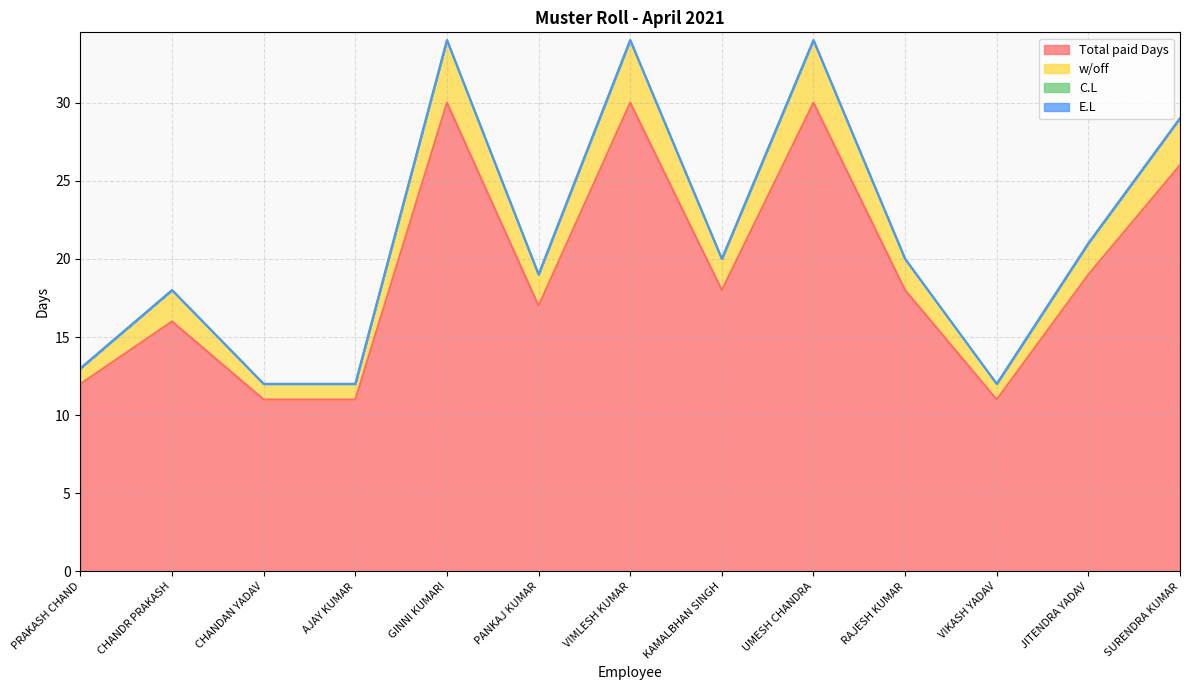

Where is Total paid Days nearest to the value 20?

JITENDRA YADAV